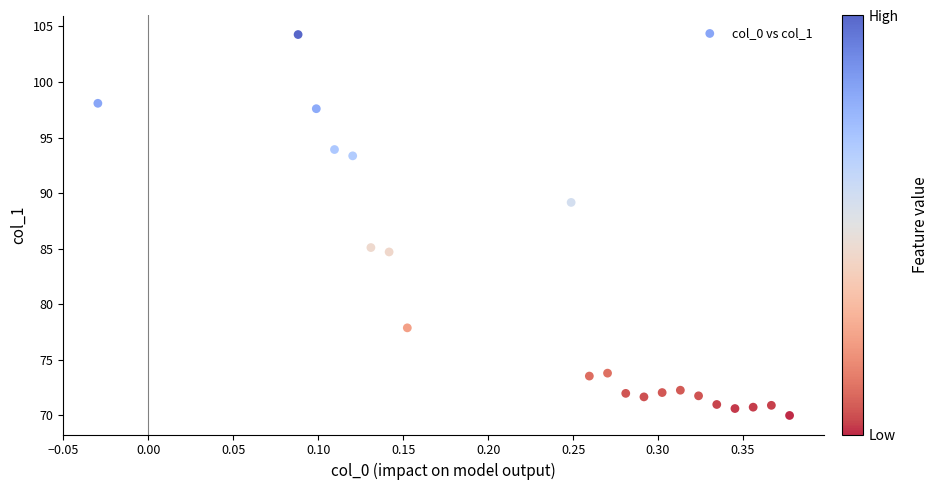

What is the range of Y values (max minus min)?

34.3